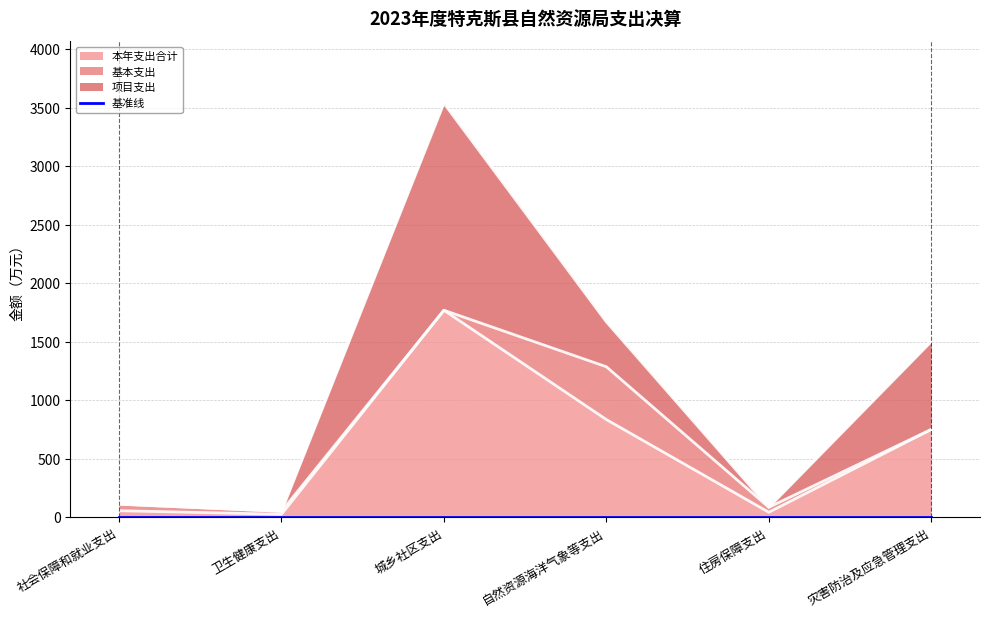

True or false: 本年支出合计 and 项目支出 intersect in this chart.

False